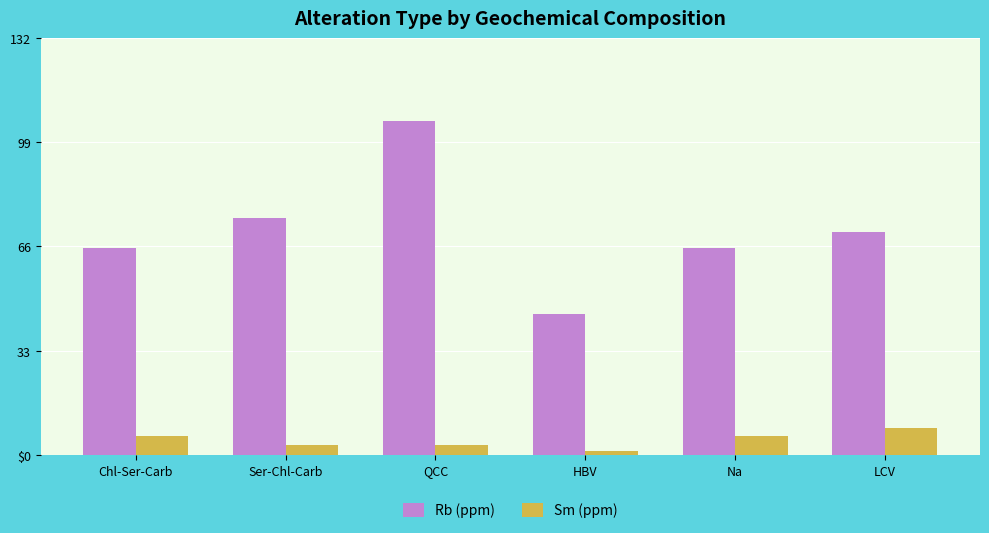

Is it true that Sm (ppm) equals 3.0 at Ser-Chl-Carb?

True